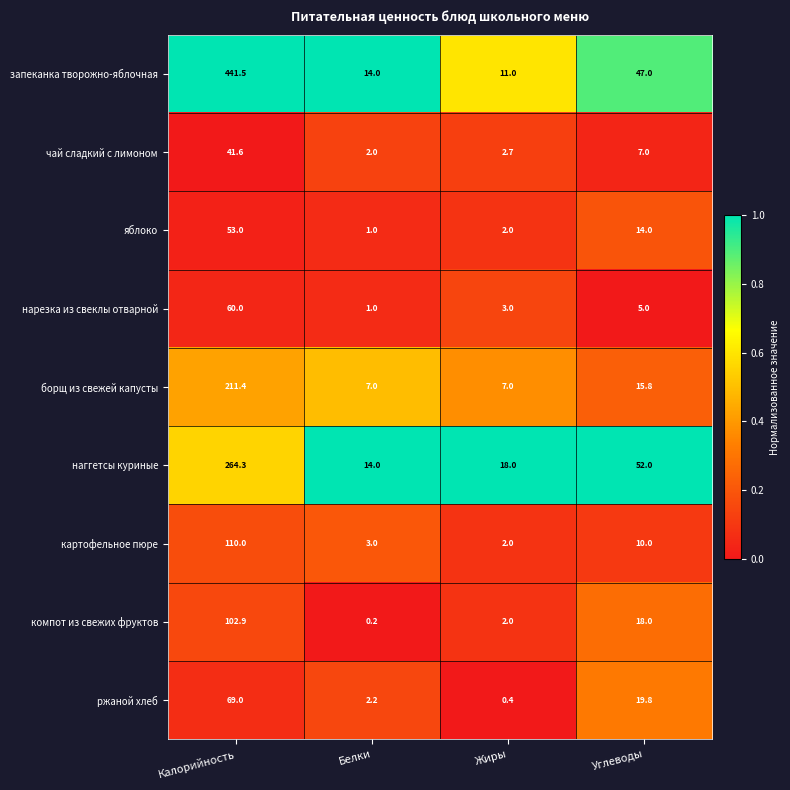

True or false: нарезка из свеклы отварной has a value of 1.0 at Белки.

True